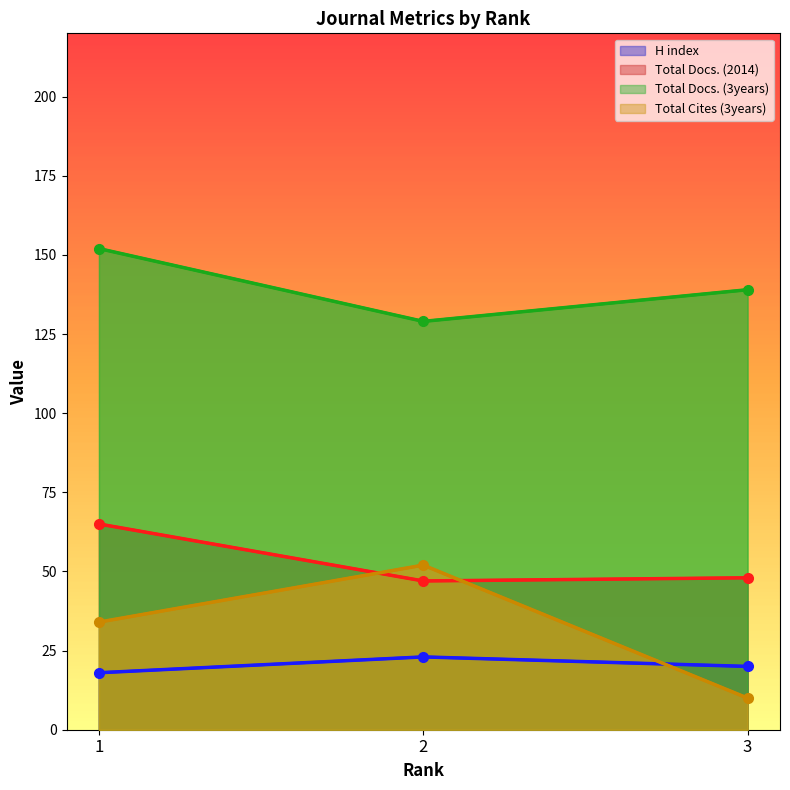

What is the difference between the maximum and second lowest values in the Total Refs. series?

17